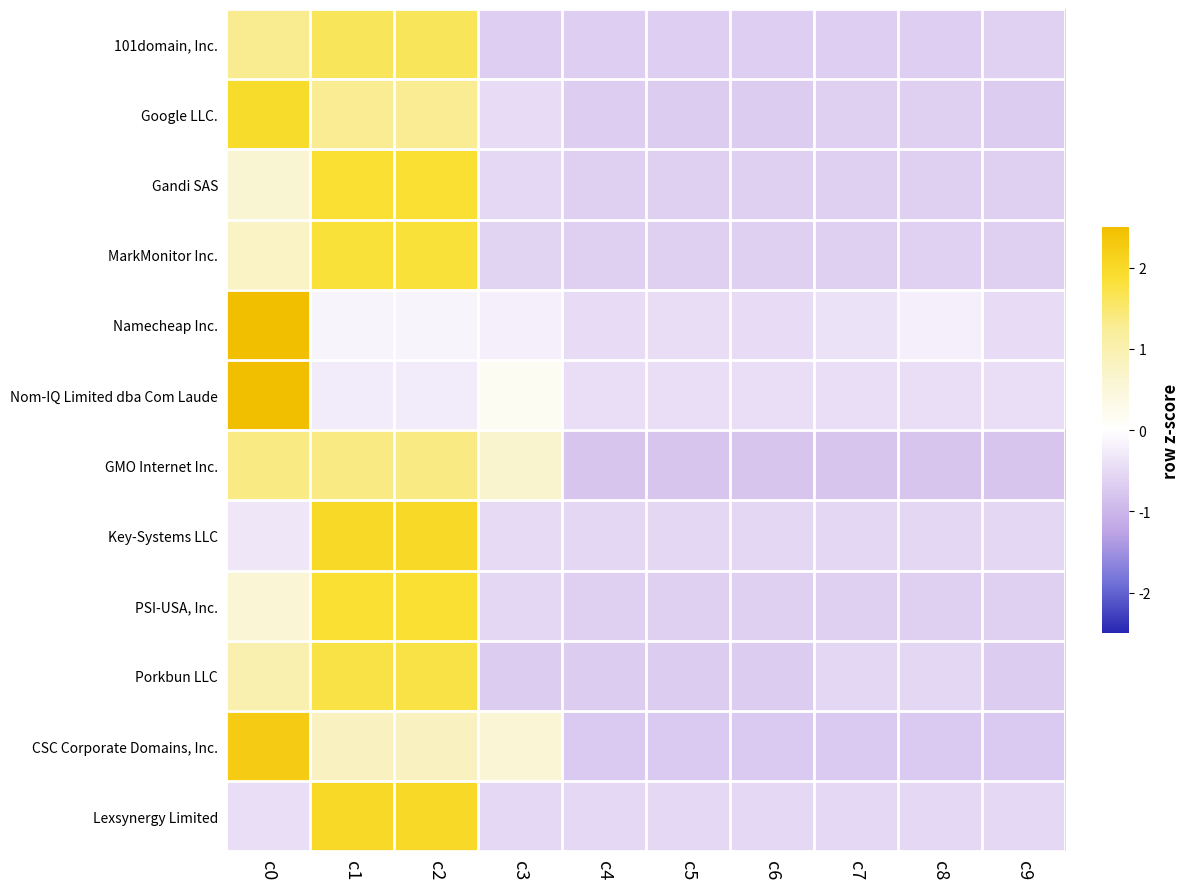

Reading left to right, what are all the values shown in this chart?

101domain, Inc.: c0=1.3	c1=1.6	c2=1.6	c3=-0.7	c4=-0.7	c5=-0.7	c6=-0.7	c7=-0.7	c8=-0.7	c9=-0.6
Google LLC.: c0=1.9	c1=1.3	c2=1.3	c3=-0.5	c4=-0.7	c5=-0.7	c6=-0.7	c7=-0.6	c8=-0.6	c9=-0.7
Gandi SAS: c0=0.6	c1=1.9	c2=1.9	c3=-0.5	c4=-0.6	c5=-0.6	c6=-0.6	c7=-0.6	c8=-0.6	c9=-0.6
MarkMonitor Inc.: c0=0.8	c1=1.8	c2=1.8	c3=-0.6	c4=-0.6	c5=-0.6	c6=-0.6	c7=-0.6	c8=-0.6	c9=-0.6
Namecheap Inc.: c0=3.0	c1=-0.2	c2=-0.2	c3=-0.2	c4=-0.5	c5=-0.5	c6=-0.5	c7=-0.4	c8=-0.2	c9=-0.5
Nom-IQ Limited dba Com Laude: c0=3.0	c1=-0.3	c2=-0.3	c3=0.2	c4=-0.4	c5=-0.4	c6=-0.4	c7=-0.4	c8=-0.4	c9=-0.4
GMO Internet Inc.: c0=1.4	c1=1.4	c2=1.4	c3=0.7	c4=-0.8	c5=-0.8	c6=-0.8	c7=-0.8	c8=-0.8	c9=-0.8
Key-Systems LLC: c0=-0.3	c1=2.0	c2=2.0	c3=-0.5	c4=-0.5	c5=-0.5	c6=-0.5	c7=-0.5	c8=-0.5	c9=-0.5
PSI-USA, Inc.: c0=0.6	c1=1.9	c2=1.9	c3=-0.5	c4=-0.6	c5=-0.6	c6=-0.6	c7=-0.6	c8=-0.6	c9=-0.6
Porkbun LLC: c0=1.0	c1=1.7	c2=1.7	c3=-0.7	c4=-0.7	c5=-0.7	c6=-0.7	c7=-0.5	c8=-0.5	c9=-0.7
CSC Corporate Domains, Inc.: c0=2.2	c1=0.8	c2=0.8	c3=0.6	c4=-0.7	c5=-0.7	c6=-0.7	c7=-0.7	c8=-0.7	c9=-0.7
Lexsynergy Limited: c0=-0.4	c1=2.0	c2=2.0	c3=-0.5	c4=-0.5	c5=-0.5	c6=-0.5	c7=-0.5	c8=-0.5	c9=-0.5